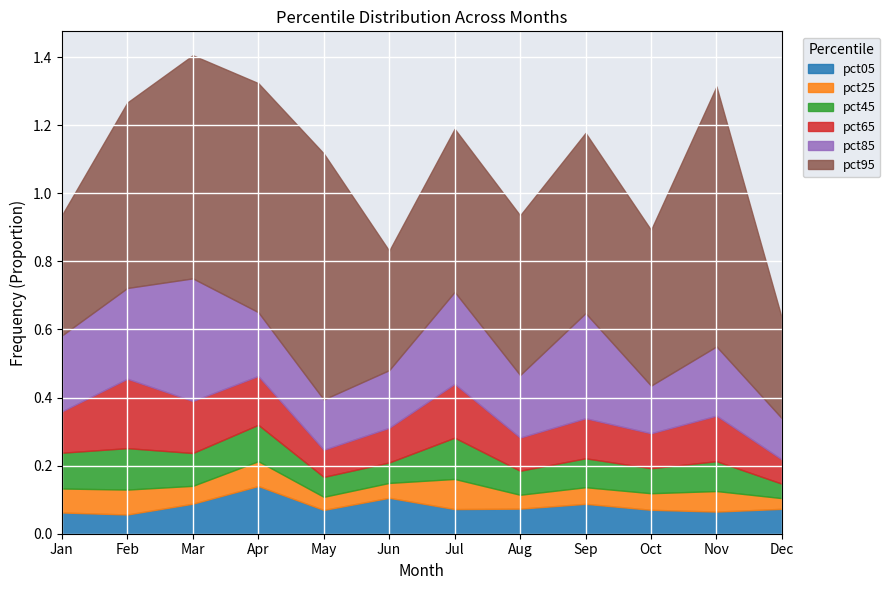

The pct45 series shows 0.1 at Sep. True or false?

False